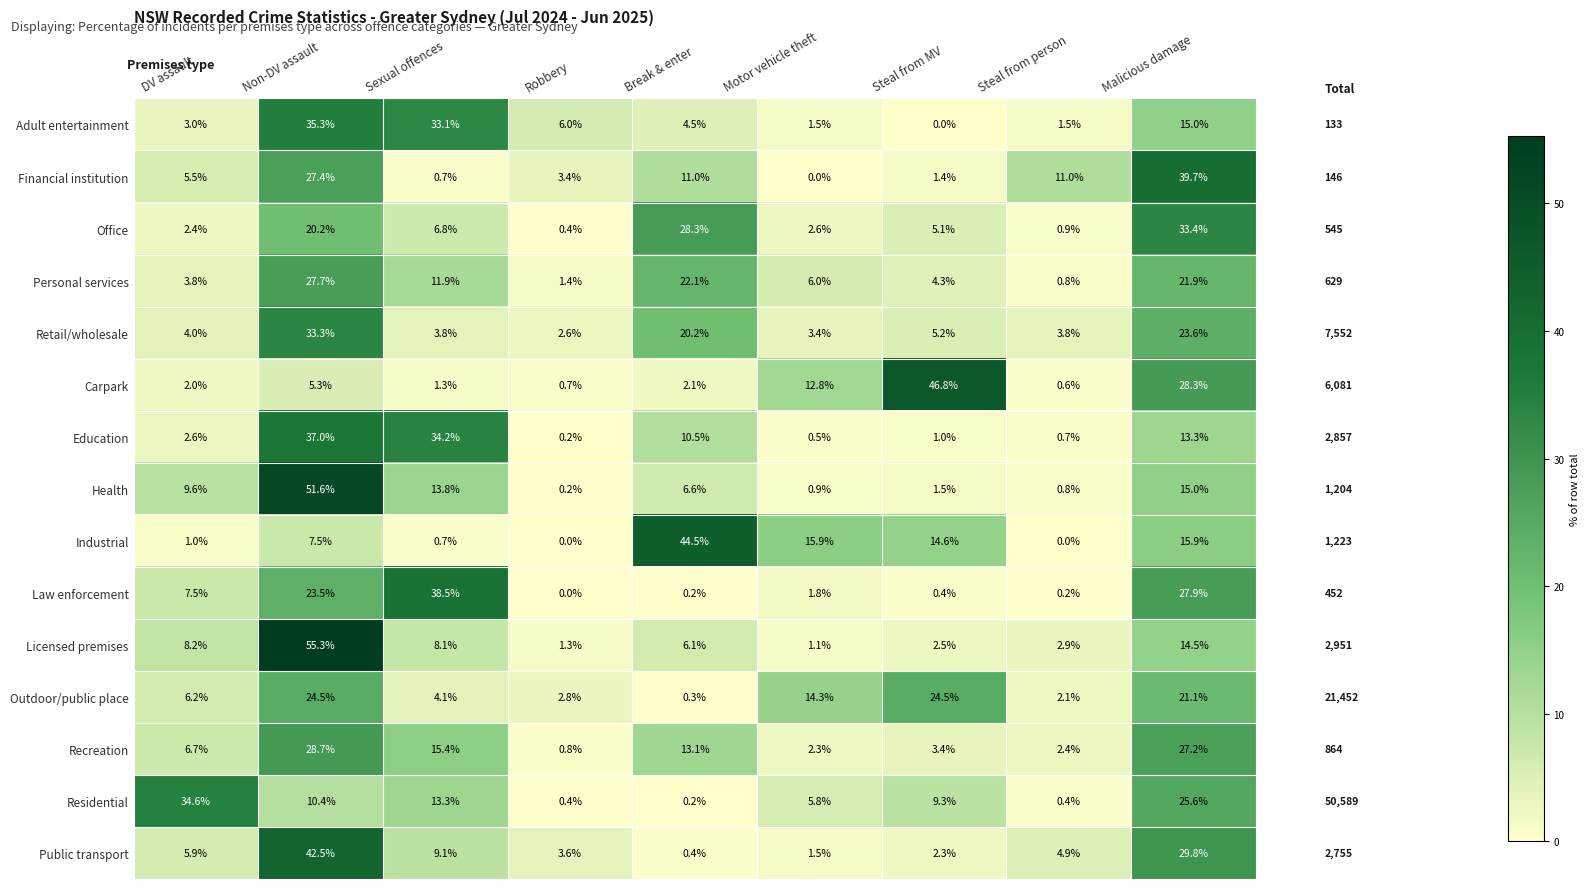

True or false: Health has a value of 6.6 at Break & enter.

True